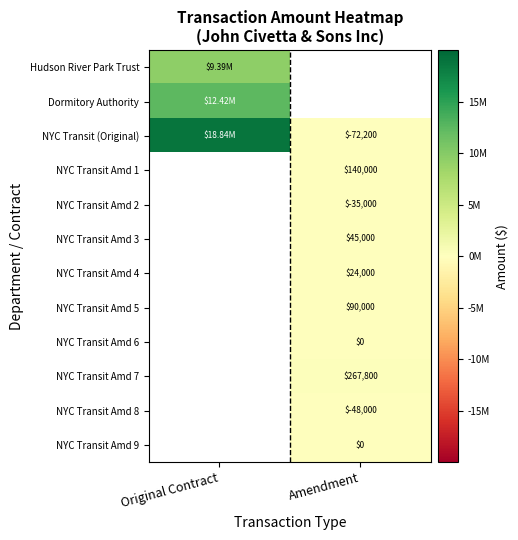

The NYC Transit Amd 4 series shows 24000.0 at Amendment. True or false?

True